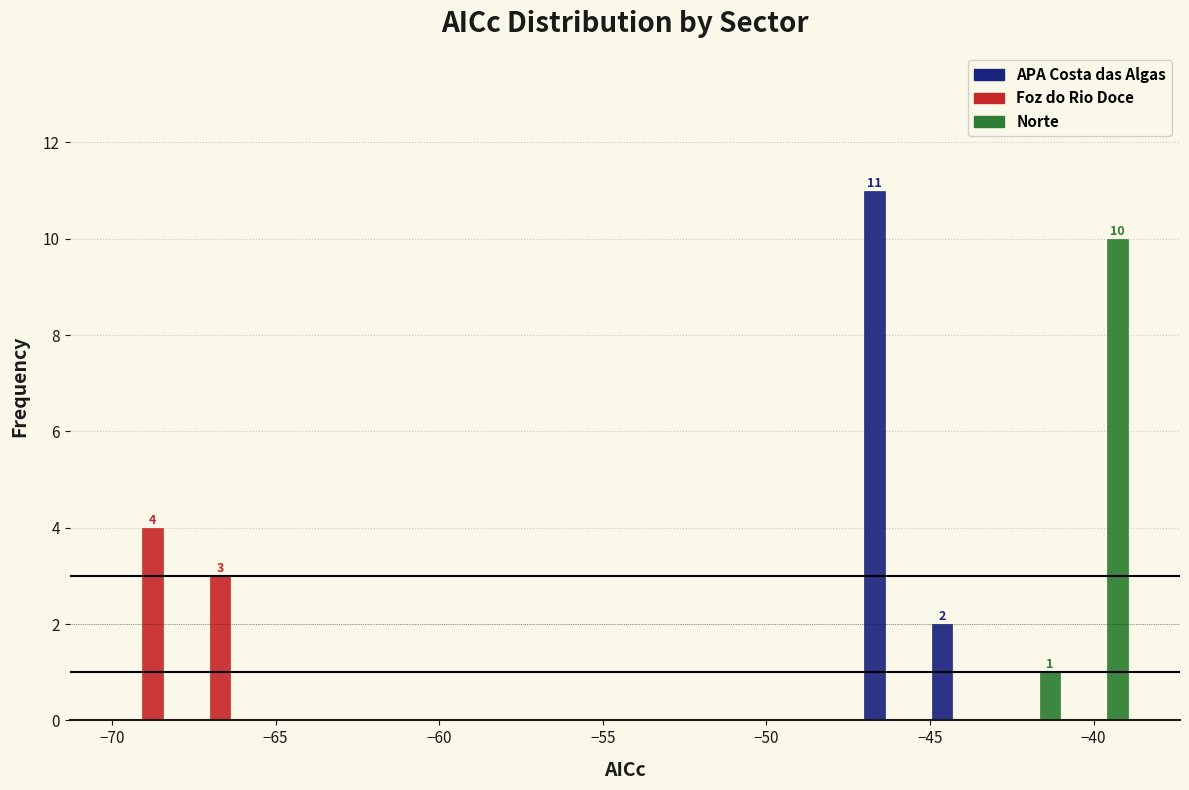

In the Norte series, which range on the x-axis has the tallest bar?

-41.0 to -39.0